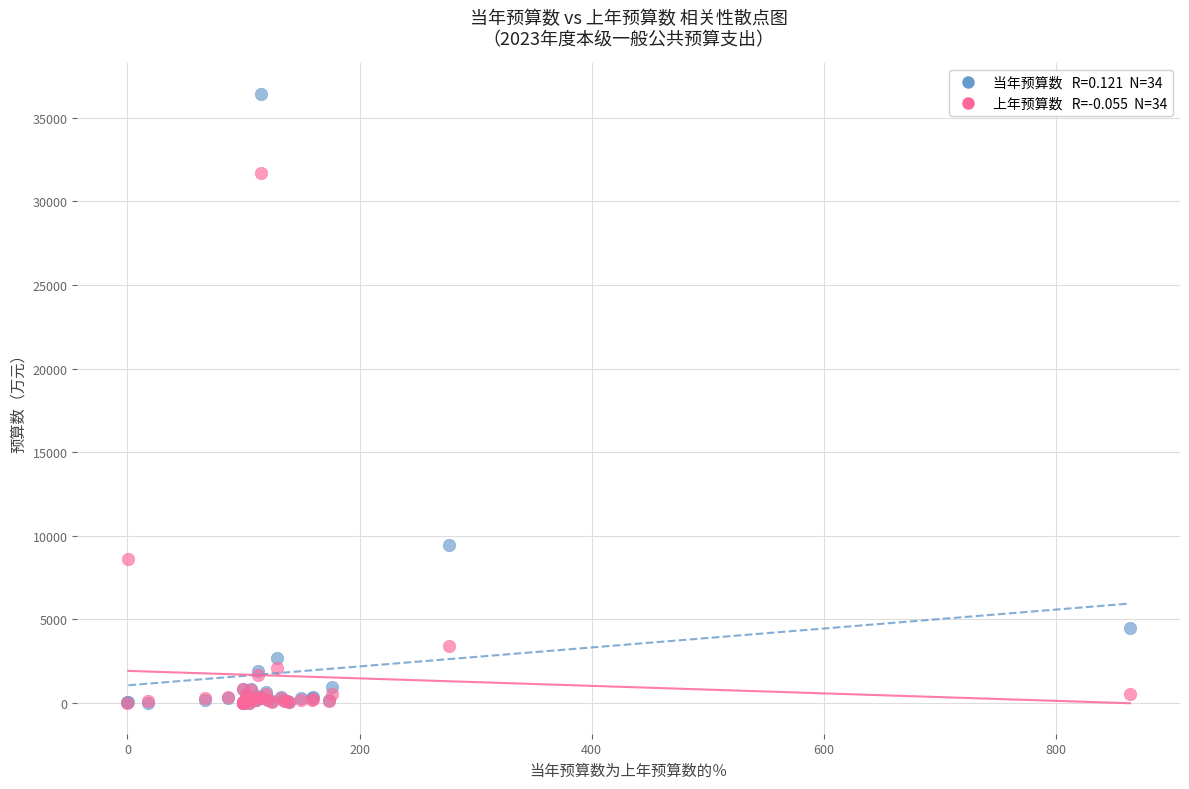

Across all series, what Y value is closest to 18224?

9452